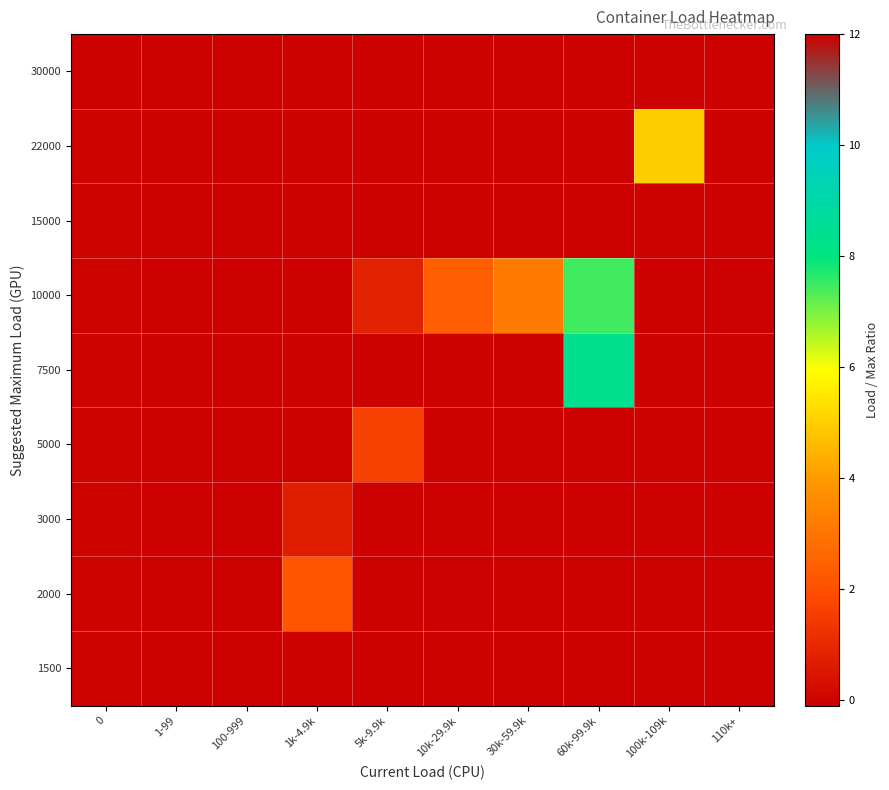

What is the total value across all series at 5k-9.9k?

2.1